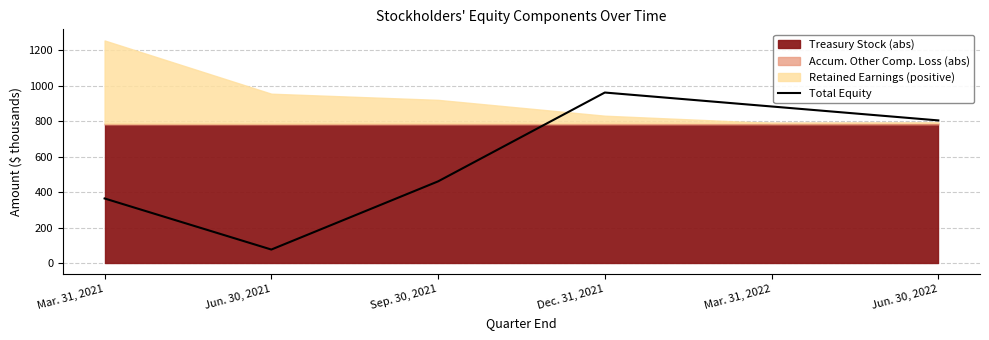

True or false: the data shows 461.3 at Sep. 30, 2021.

True